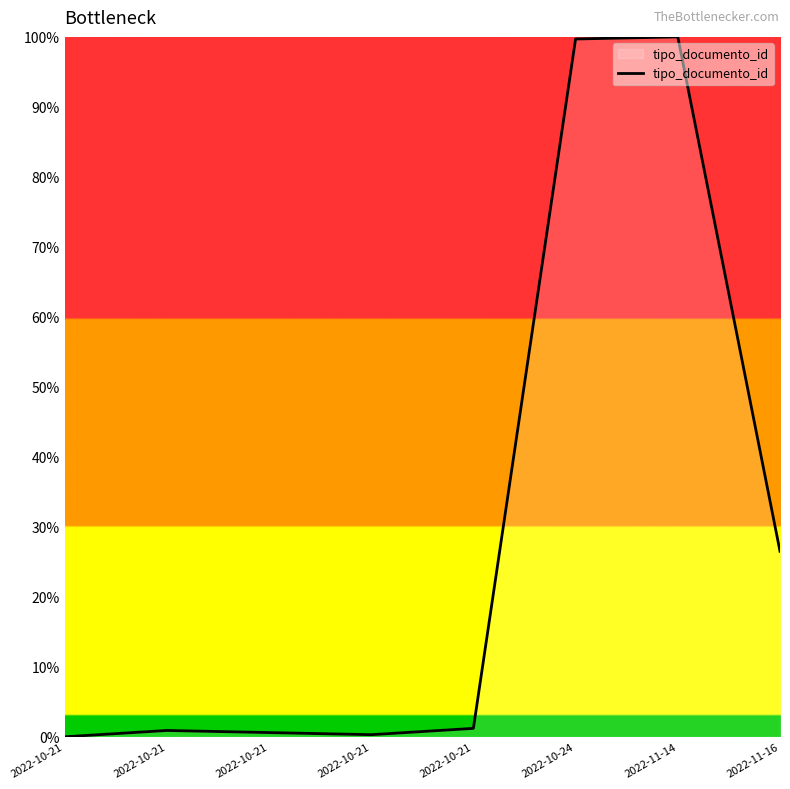

Does the chart display data point markers on the line(s)?

No